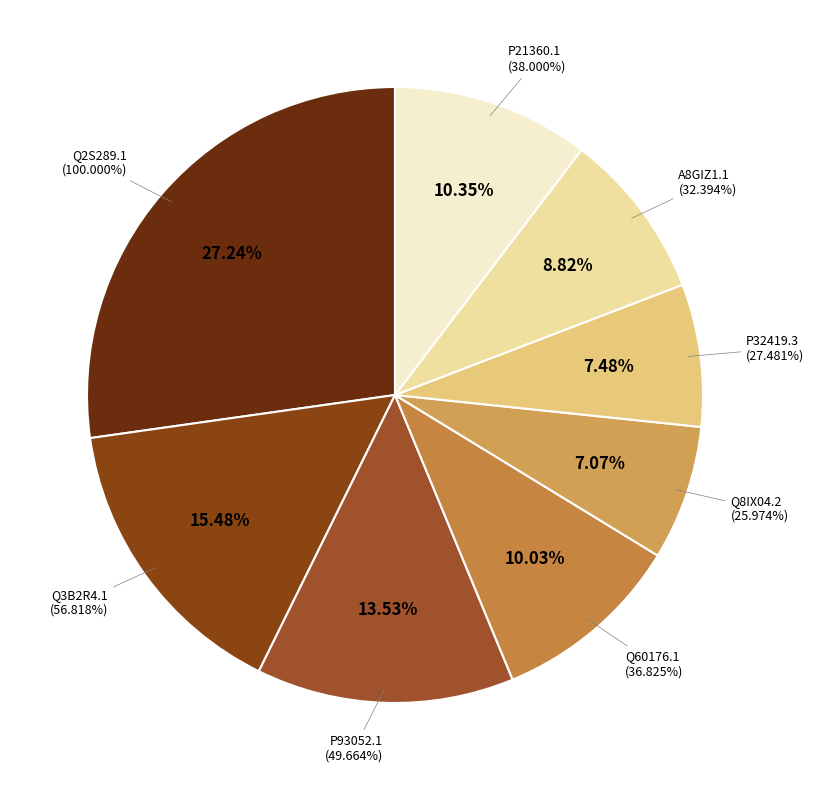

The P21360.1 slice represents 10% of the pie. True or false?

True